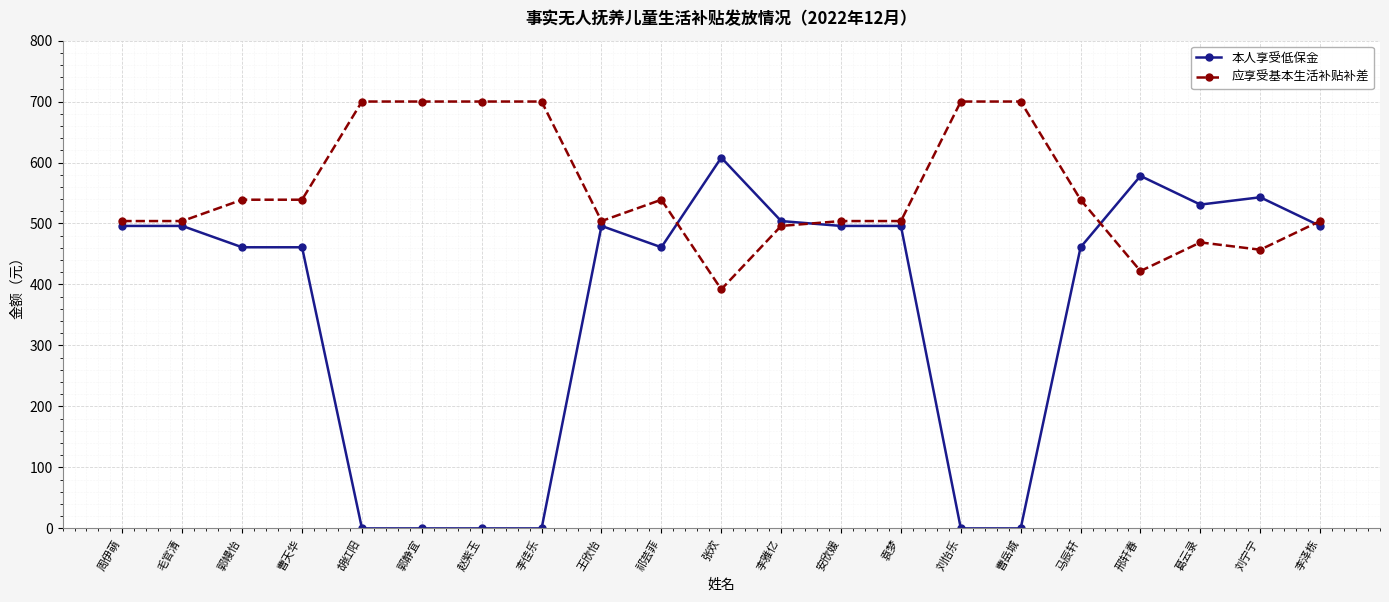

What is the minimum value for 应享受基本生活补贴补差?

392